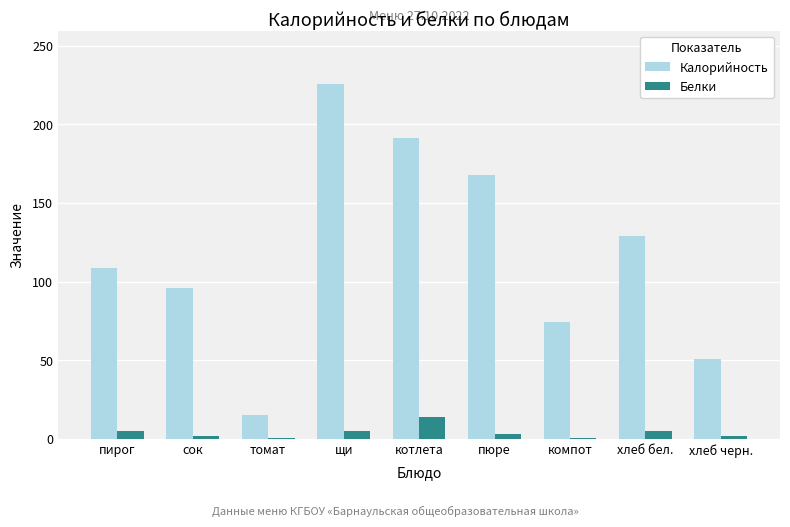

Is it true that Калорийность equals 51.0 at хлеб черн.?

True